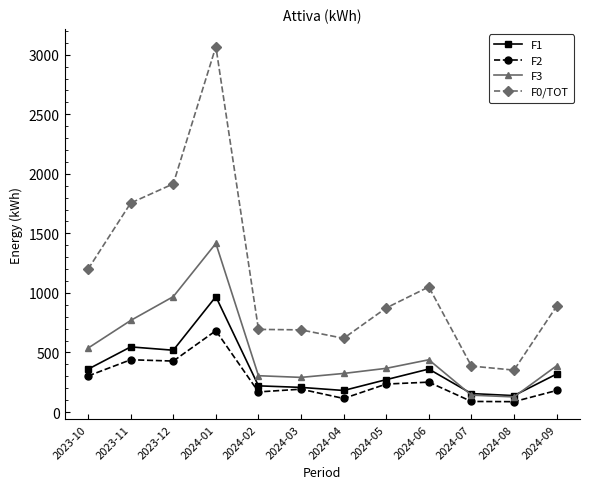

How many lines are shown in the chart?

4